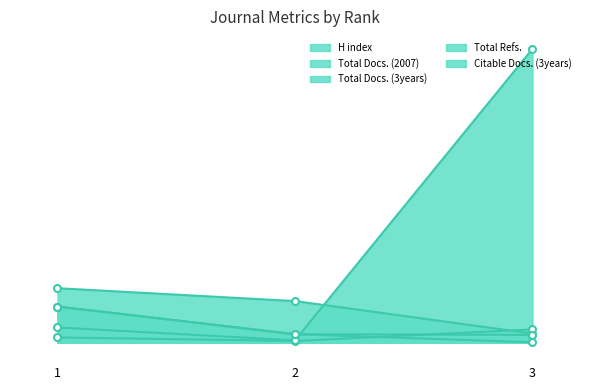

What is the maximum value shown in the chart?

913